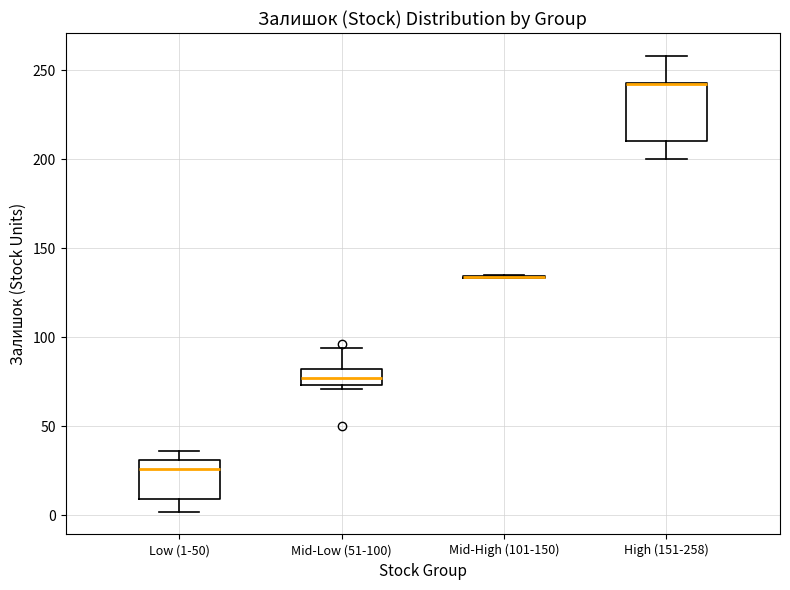

Reading left to right, transcribe this box plot: for each box, give where its median line is, the range the box spans, and where its two whiskers end, as read against the y-axis. The values are not printed on the chart, so give them approximately, as read against the axis.

Low (1-50): median 25, box 10 to 30, whiskers 0 to 35
Mid-Low (51-100): median 75 (inside the box), box 75 to 80, whiskers 70 to 95
Mid-High (101-150): box collapsed to a line at 135, whiskers 135 to 135
High (151-258): median 240 (drawn on the box's upper edge), box 210 to 245, whiskers 200 to 260